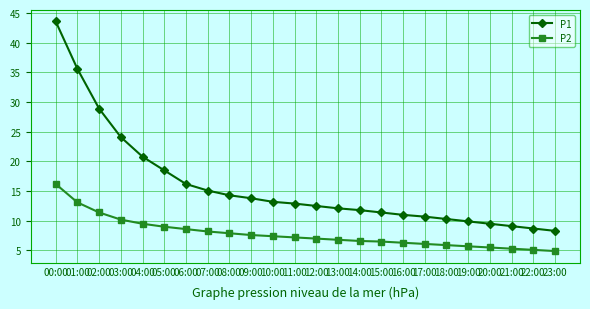

At how many categories does at least one series exceed 18?

6